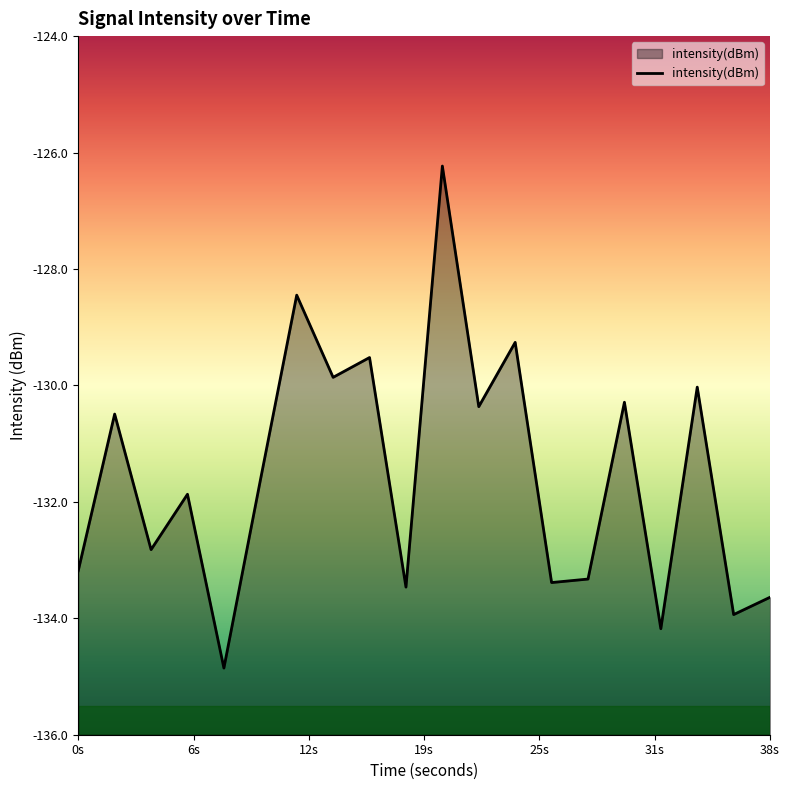

The chart shows a value of -133.2 at 0s. True or false?

True